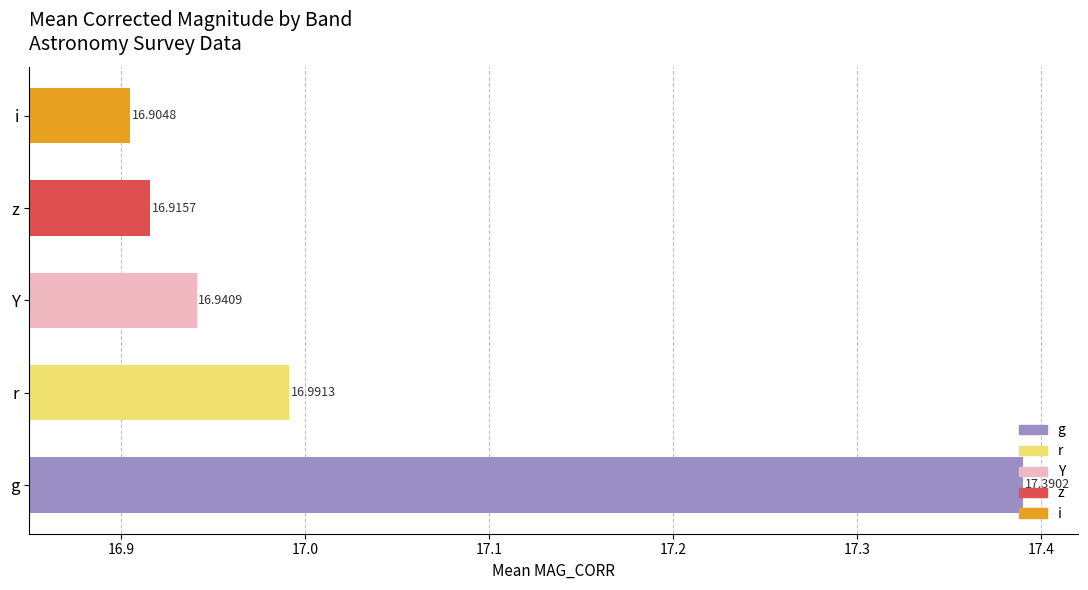

The value at g is 10.8. True or false?

False